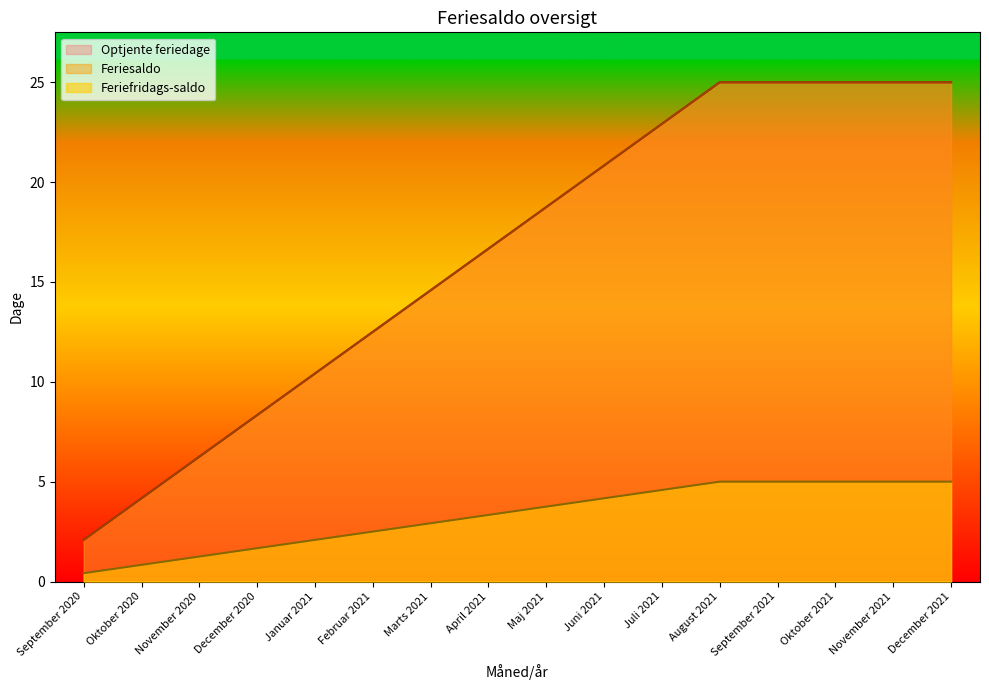

True or false: Optjente feriedage has a value of 6.1 at Juni 2021.

False